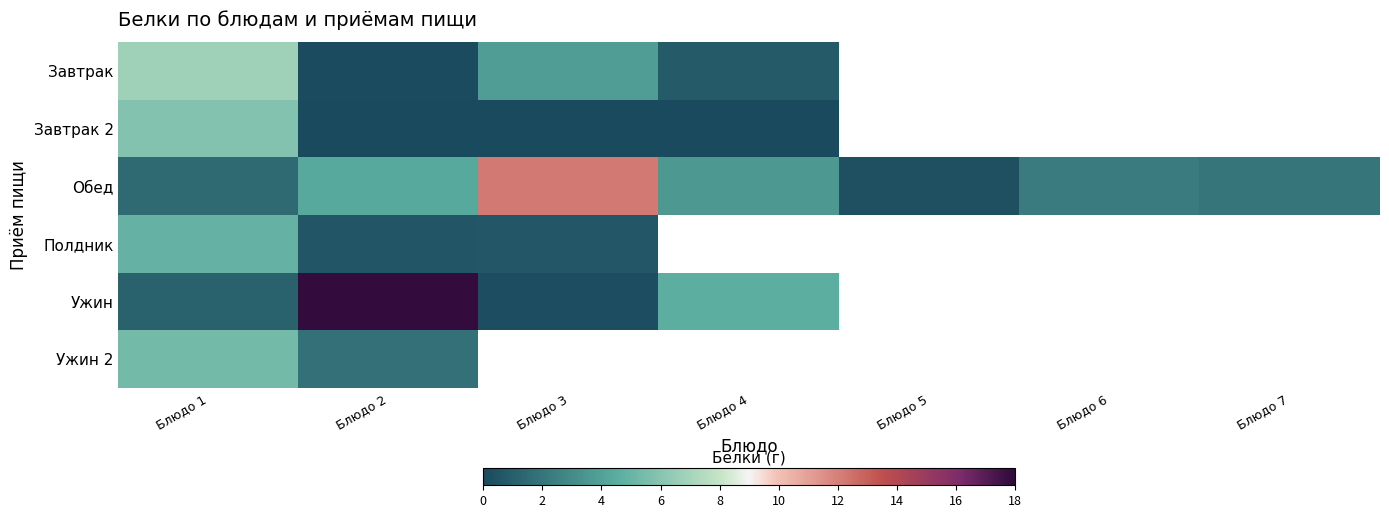

What is the greatest value displayed?

17.8